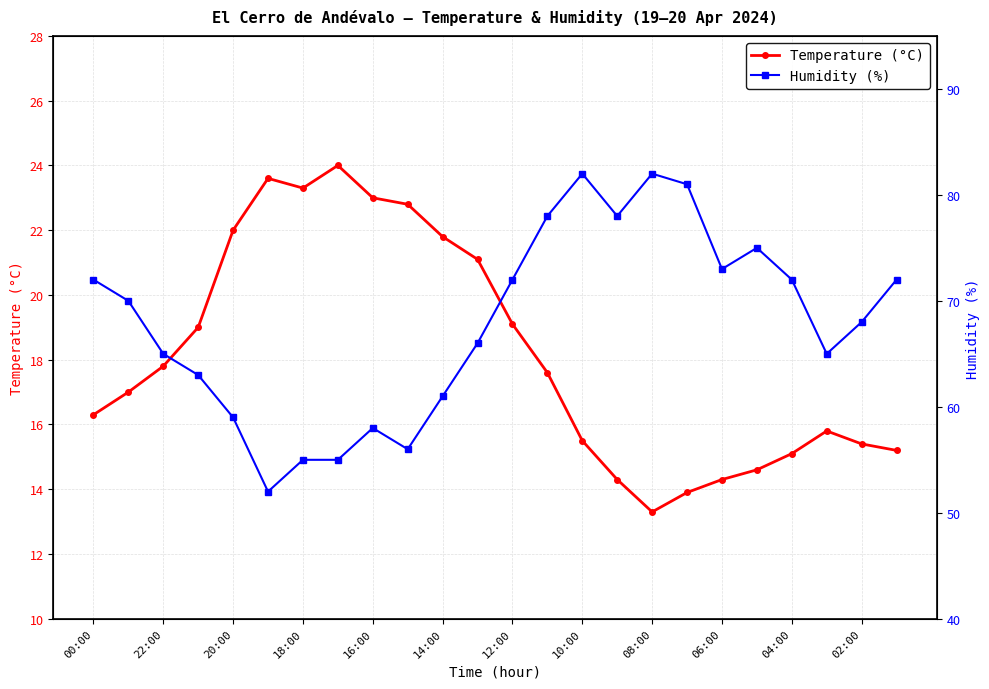

Which category has the lowest value in the Temperature (°C) series?

08:00